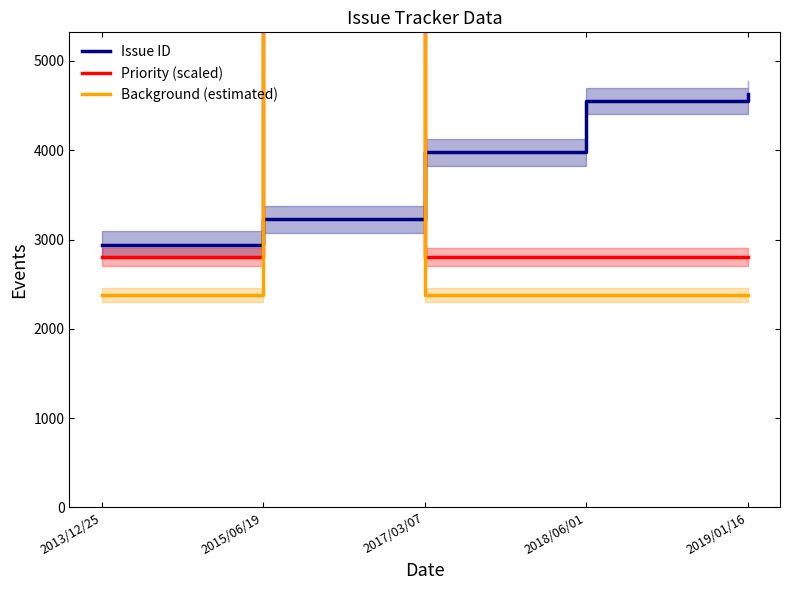

Rank the categories by Background (estimated) value from highest to lowest.

2015/06/19, 2013/12/25, 2017/03/07, 2018/06/01, 2019/01/16